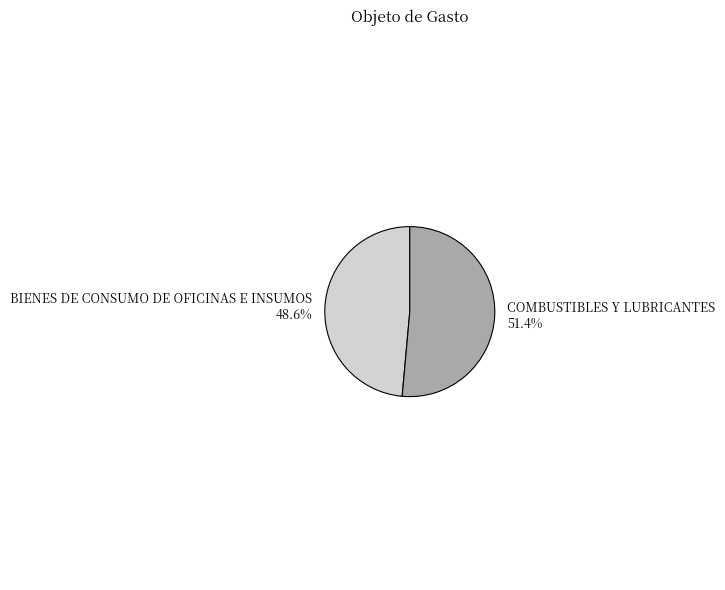

Which slice is the largest?

COMBUSTIBLES Y LUBRICANTES